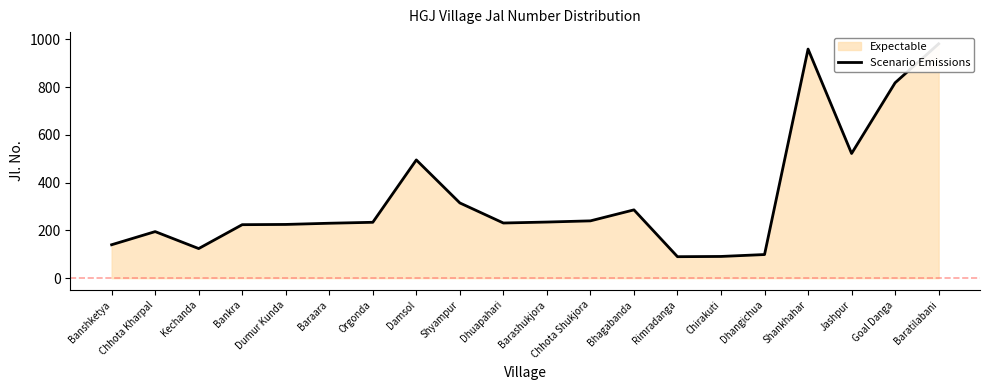

Rank the categories by value from lowest to highest.

Rimradanga, Chirakuti, Dhangichua, Kechanda, Banshketya, Chhota Kharpal, Bankra, Dumur Kunda, Baraara, Dhuapahari, Orgonda, Barashukjora, Chhota Shukjora, Bhagabanda, Shyampur, Damsol, Jashpur, Goal Danga, Shankhahar, Baratilabani